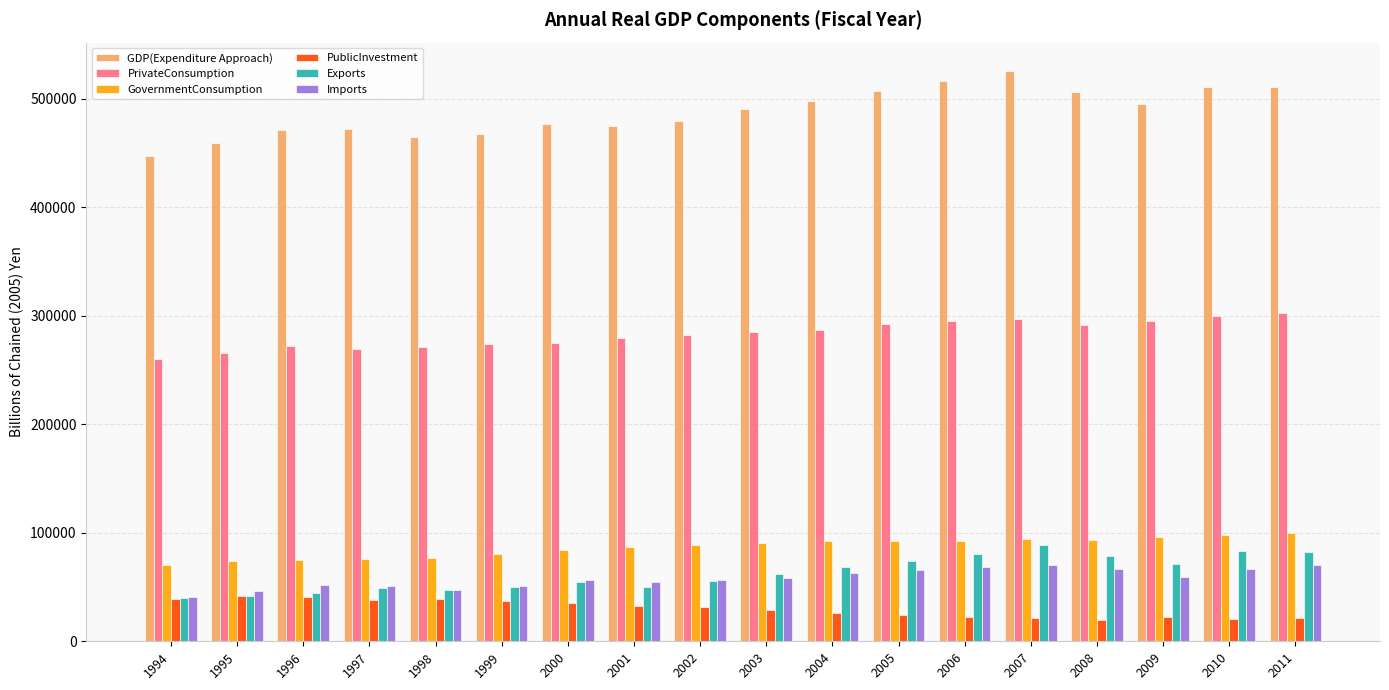

List the series in order of their peak value, highest first.

GDP(Expenditure Approach), PrivateConsumption, GovernmentConsumption, Exports, Imports, PublicInvestment